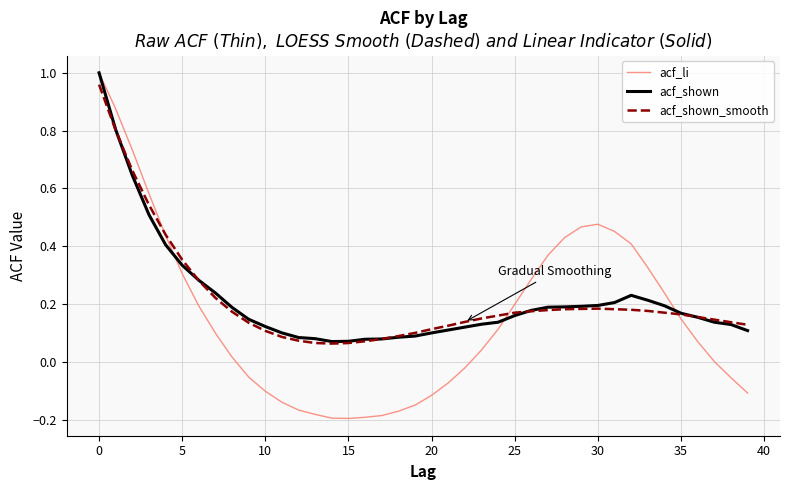

Which series has the widest spread of values?

acf_li